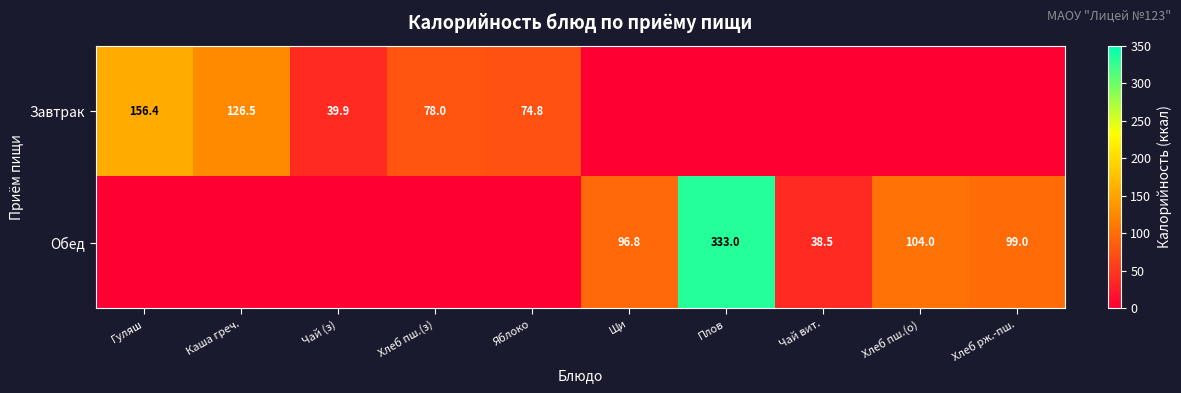

Is the value of Завтрак at Чай (з) greater than the value of Обед at Чай вит.?

Yes